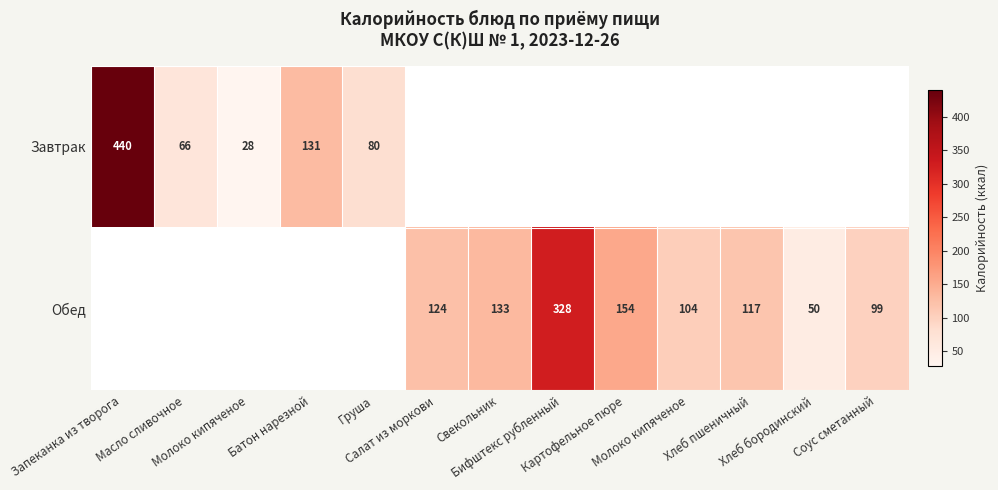

How many values in Завтрак are above zero?

5